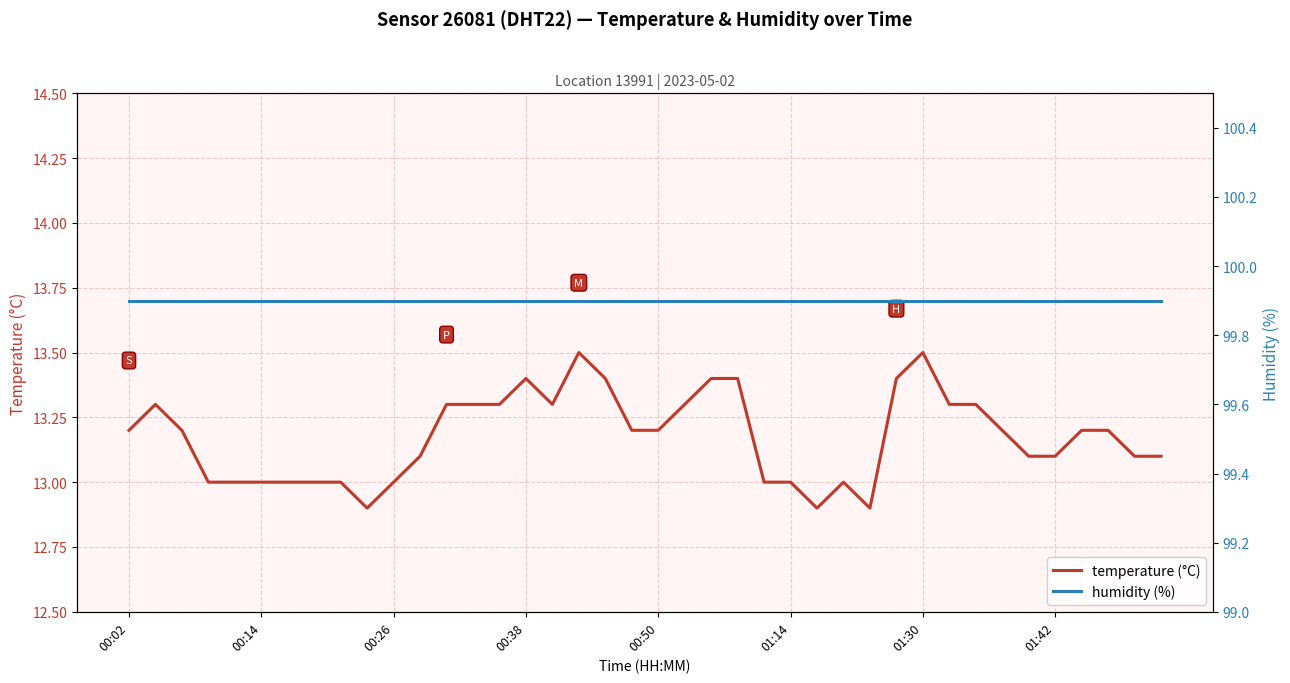

True or false: temperature (°C) has a value of 13.2 at 00:02.

True